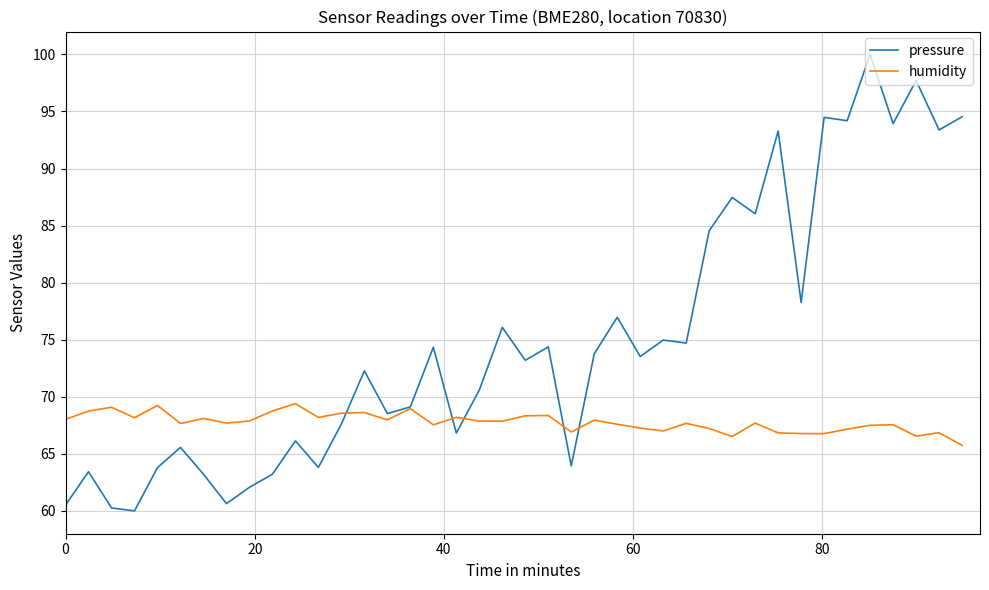

What is the average value of the humidity series?

67.8